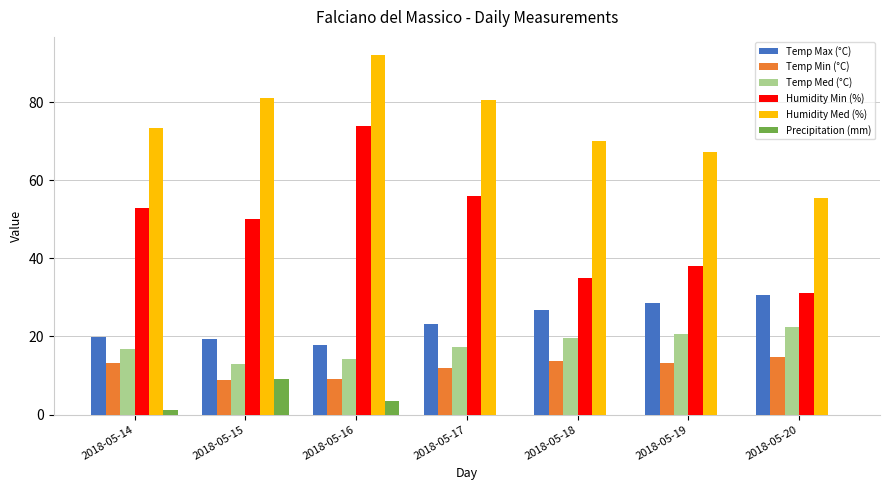

What are all the series names shown in the legend?

Temp Max (°C), Temp Min (°C), Temp Med (°C), Humidity Min (%), Humidity Med (%), Precipitation (mm)